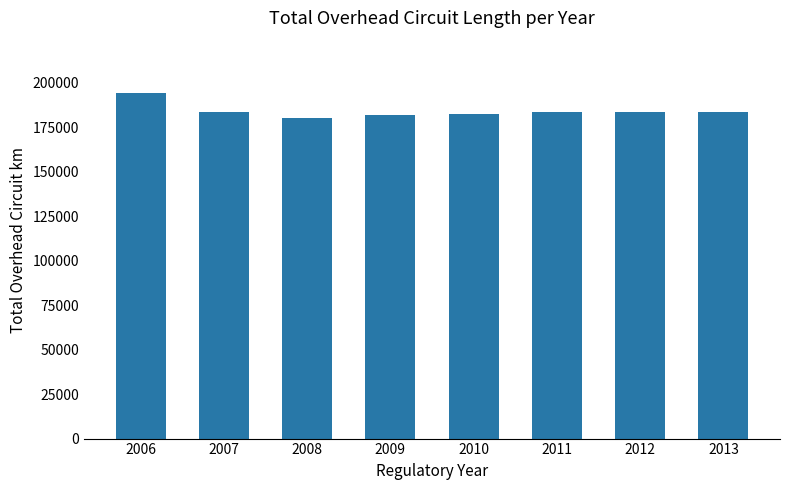

What is the value of the 1st bar from the left?

194385